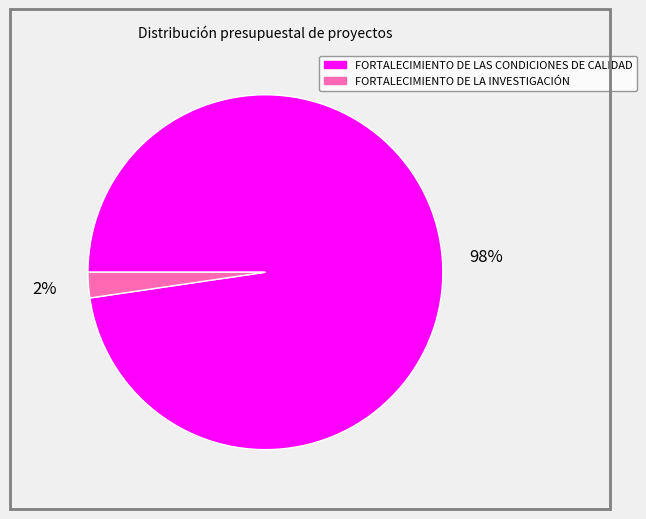

How many slices are in this pie chart?

2